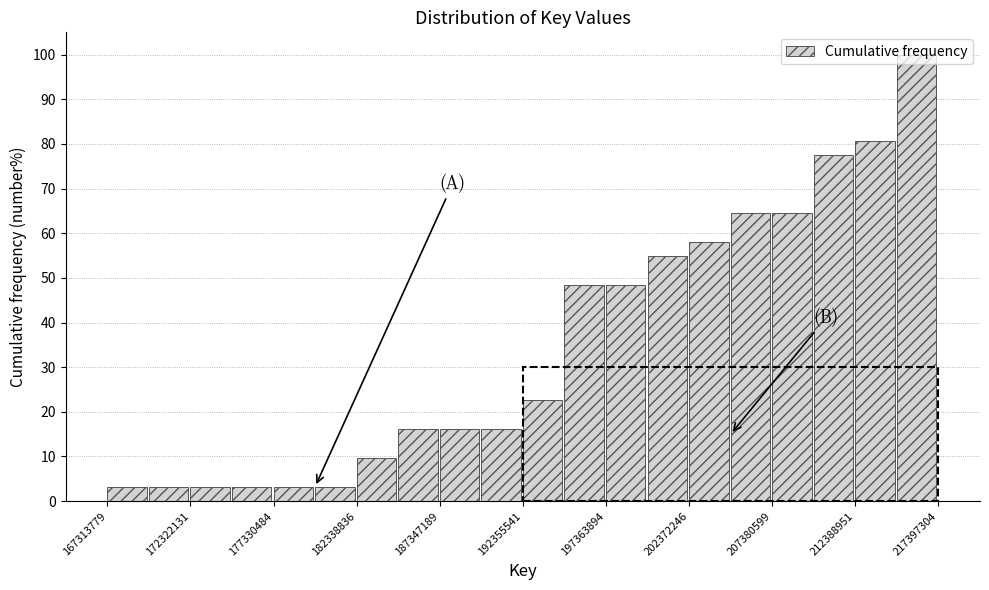

Read against the x-axis, roughly where is the centre of the tallest bar?

216000000